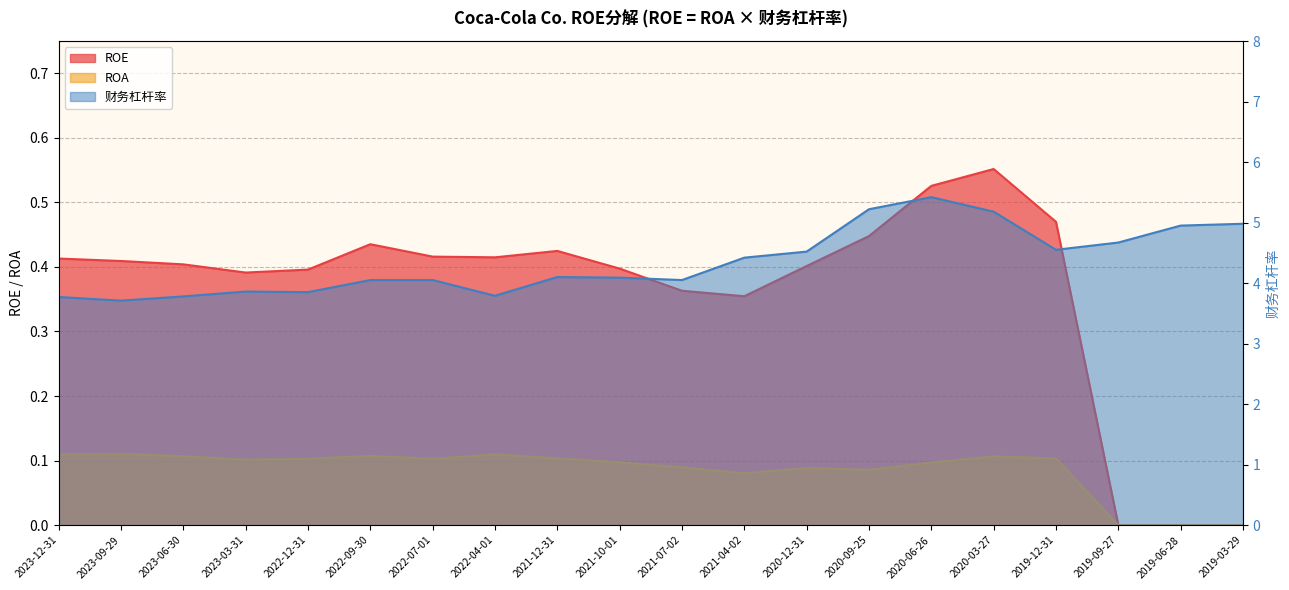

Does the chart display data point markers on the line(s)?

No